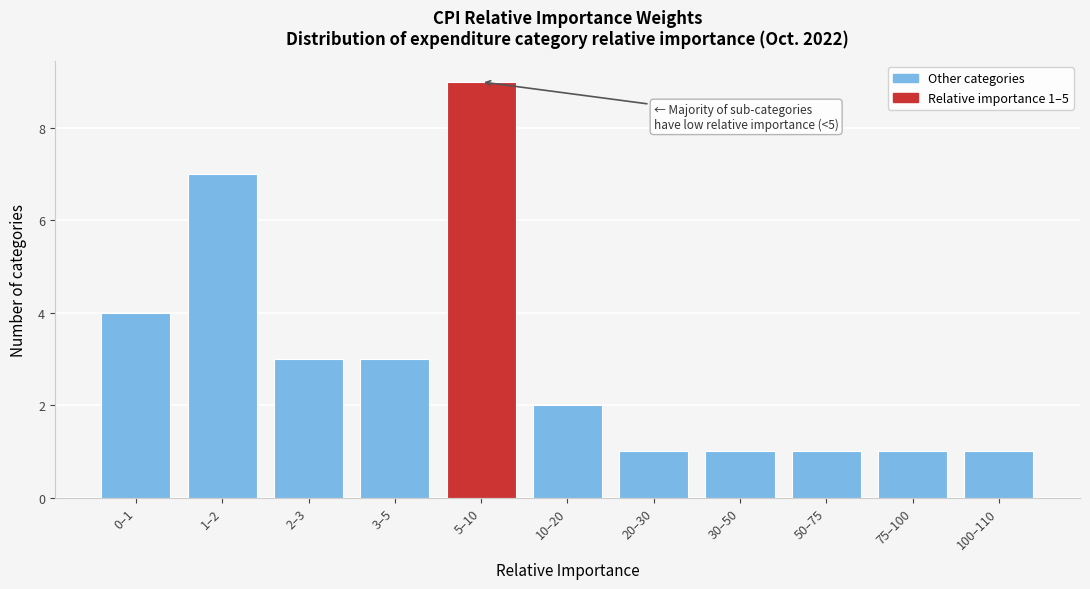

Reading left to right, what are all the values shown in this chart?

4	7	3	3	9	2	1	1	1	1	1